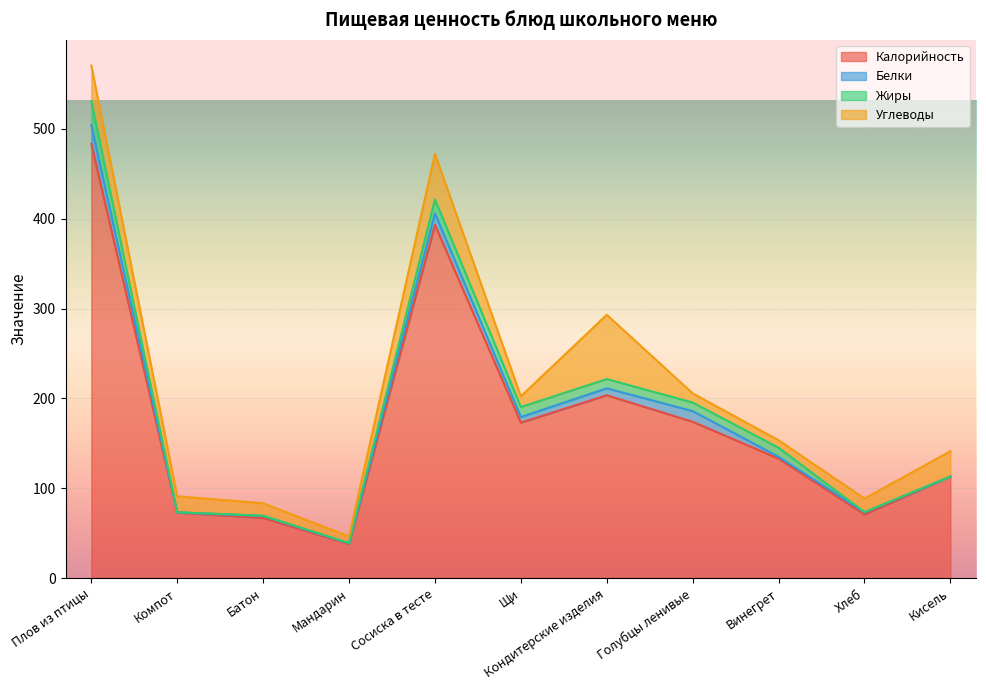

Reading left to right, what are all the values shown in this chart?

Калорийность: 483.0	73.0	67.0	38.0	393.0	173.0	203.5	174.0	133.0	71.0	113.0
Белки: 21.1	0.2	2.2	0.8	13.0	6.3	7.7	11.9	2.0	2.3	0.0
Жиры: 26.7	0.1	0.3	0.2	15.4	11.1	10.3	9.5	10.1	0.2	0.0
Углеводы: 39.5	17.8	13.8	7.5	50.6	11.9	71.5	10.2	8.3	15.1	28.2